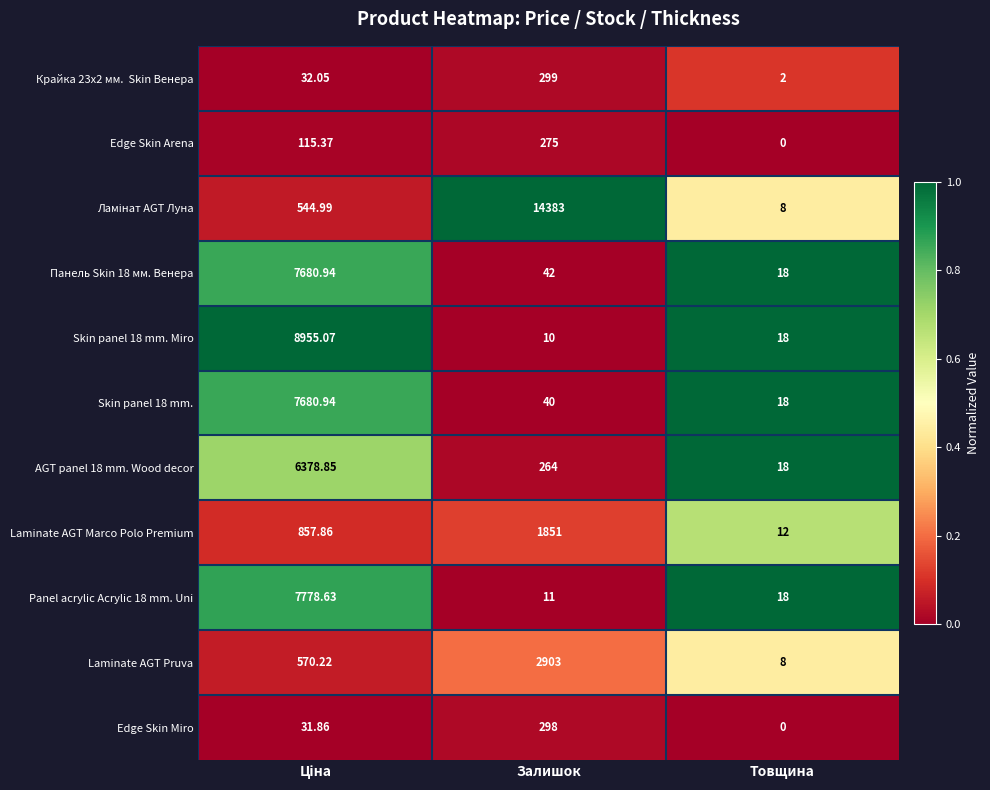

Which label corresponds to the largest value in the chart?

Залишок